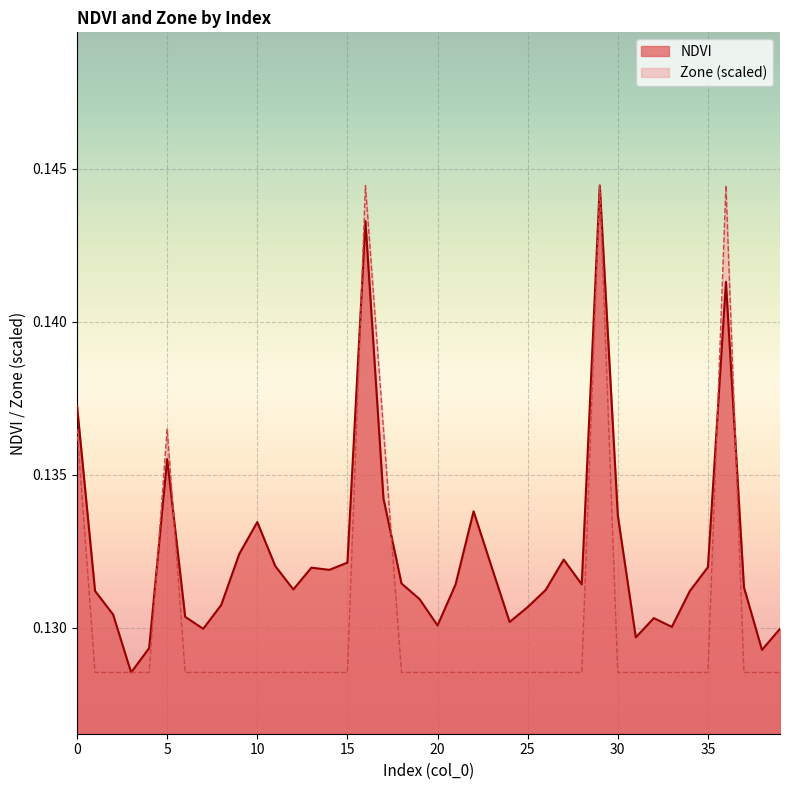

Which label corresponds to the smallest value in the chart?

3